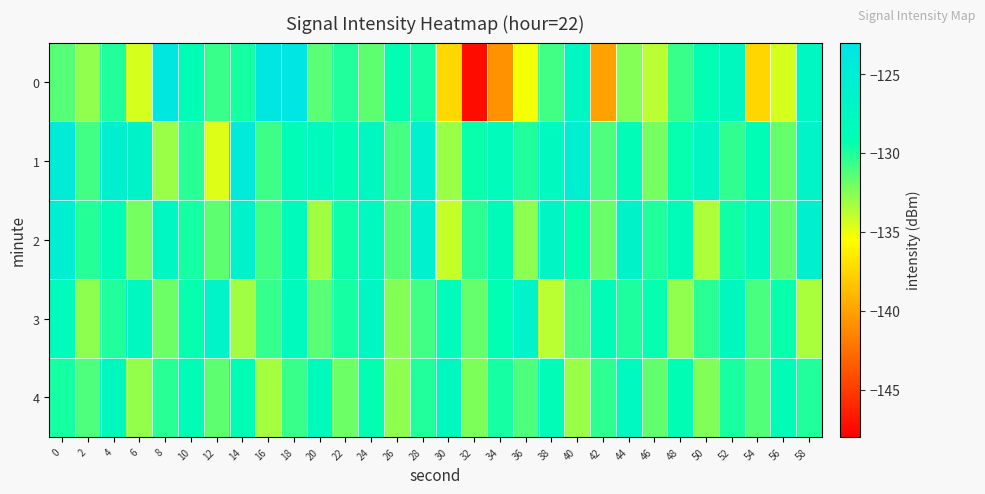

At which category is the sum across all series the highest?

18